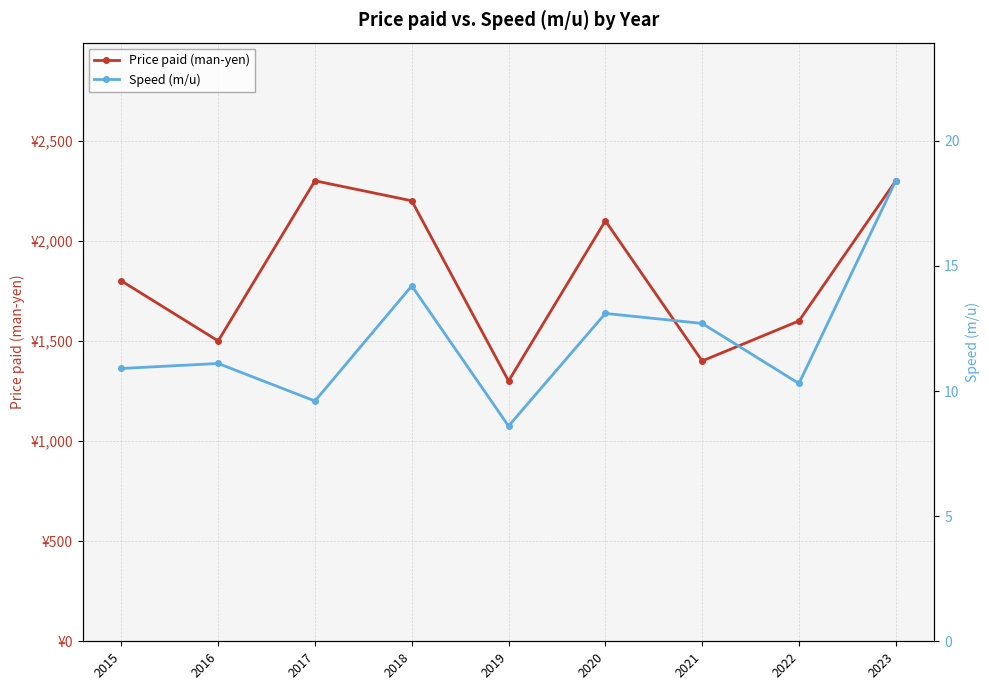

Reading left to right, what are all the values shown in this chart?

Price paid (man-yen): 1800.0	1500.0	2300.0	2200.0	1300.0	2100.0	1400.0	1600.0	2300.0
Speed (m/u): 10.9	11.1	9.6	14.2	8.6	13.1	12.7	10.3	18.4